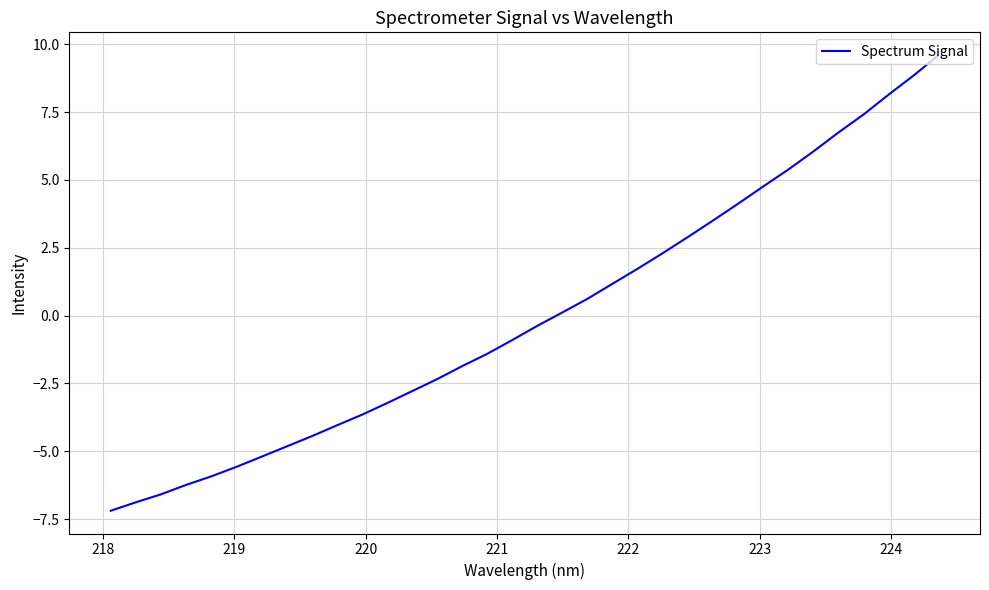

What is the smallest value displayed?

-7.2